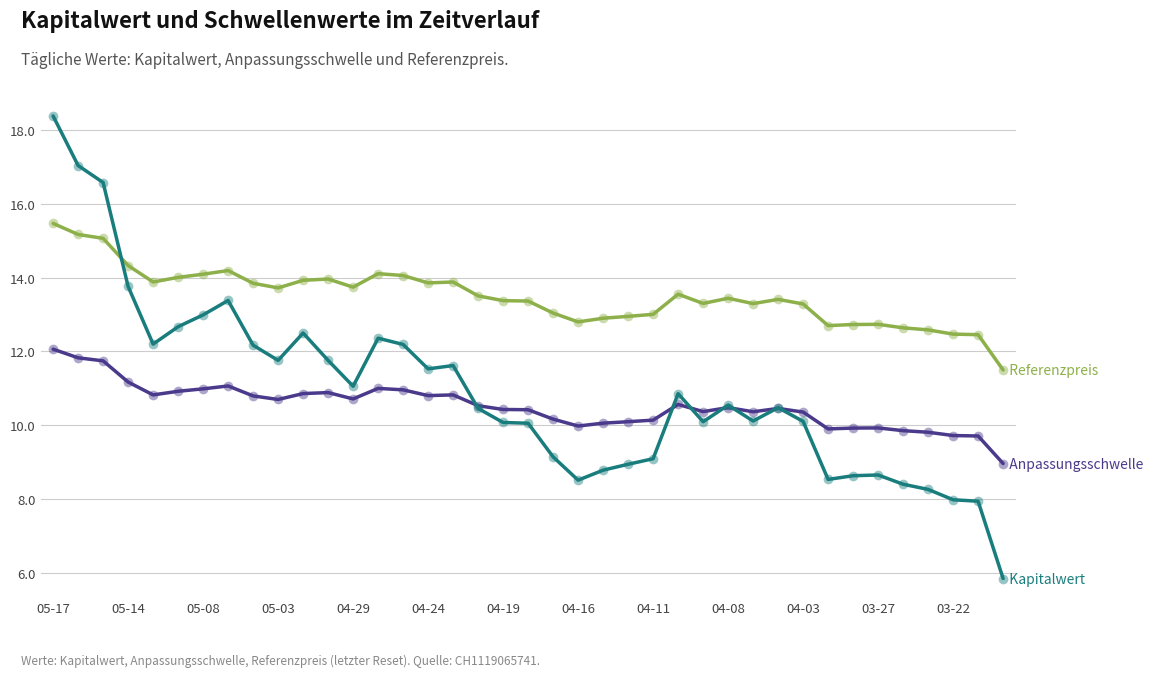

What is the smallest value displayed?

5.9